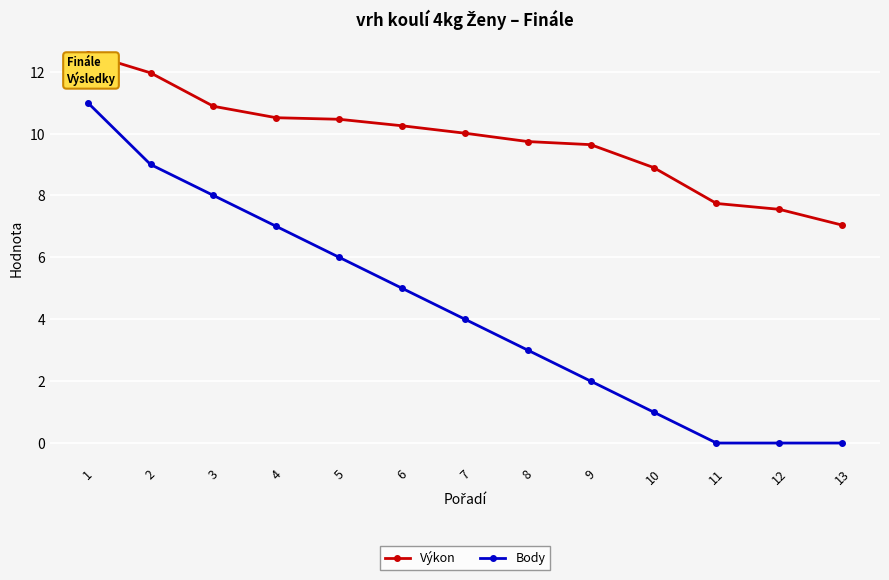

How many distinct data groups are displayed?

2